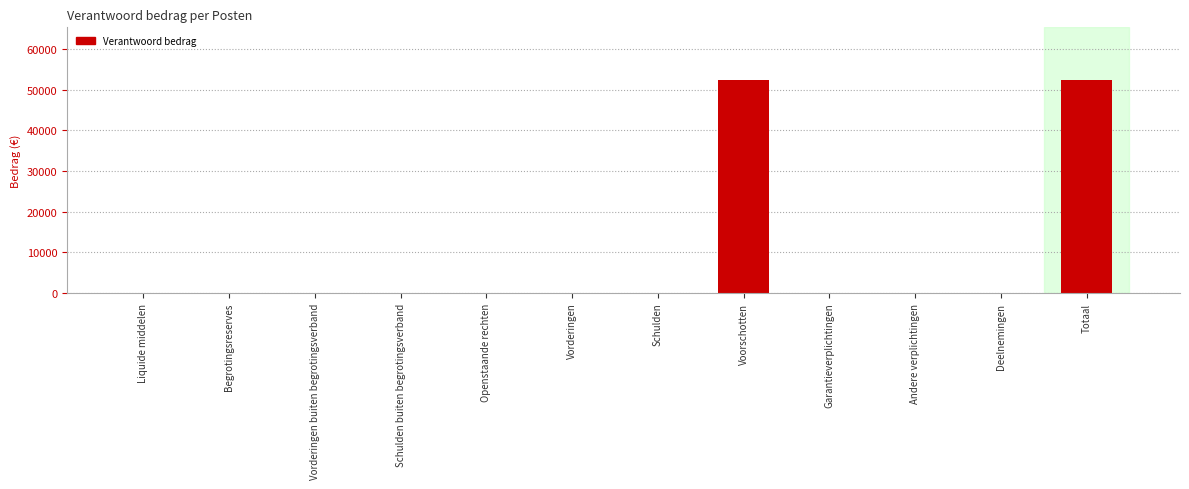

Is it true that the value at Vorderingen is 0?

True